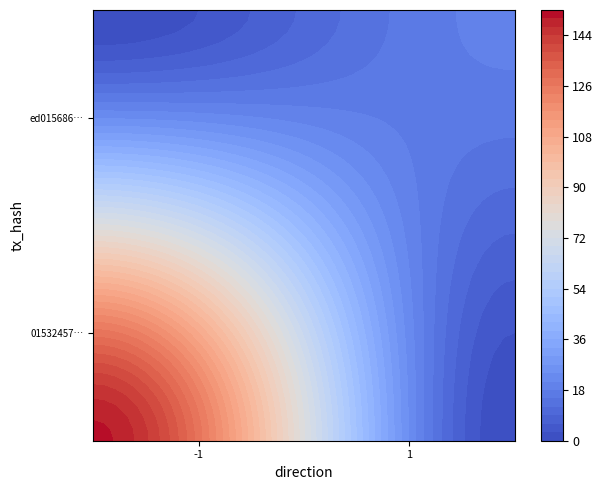

True or false: 0153245779579b957cd34e64e7eb075dbb7ab80 has a value of 36 at io_index.

False